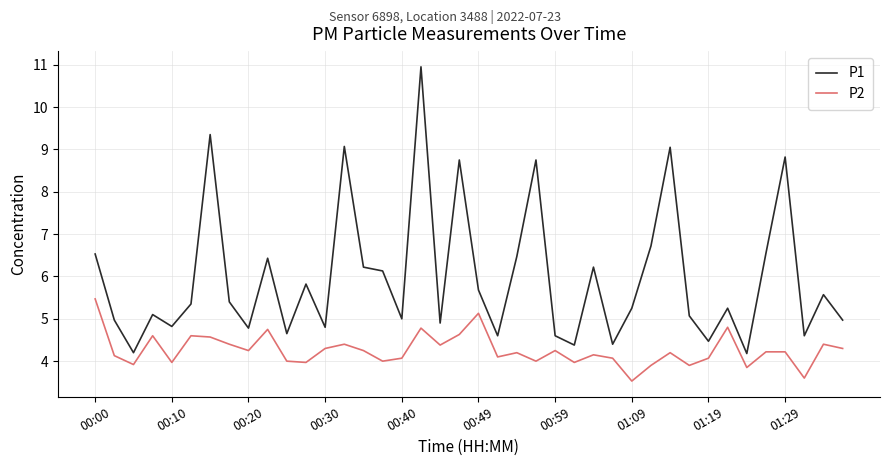

What is the sum of all P1 values?

238.8